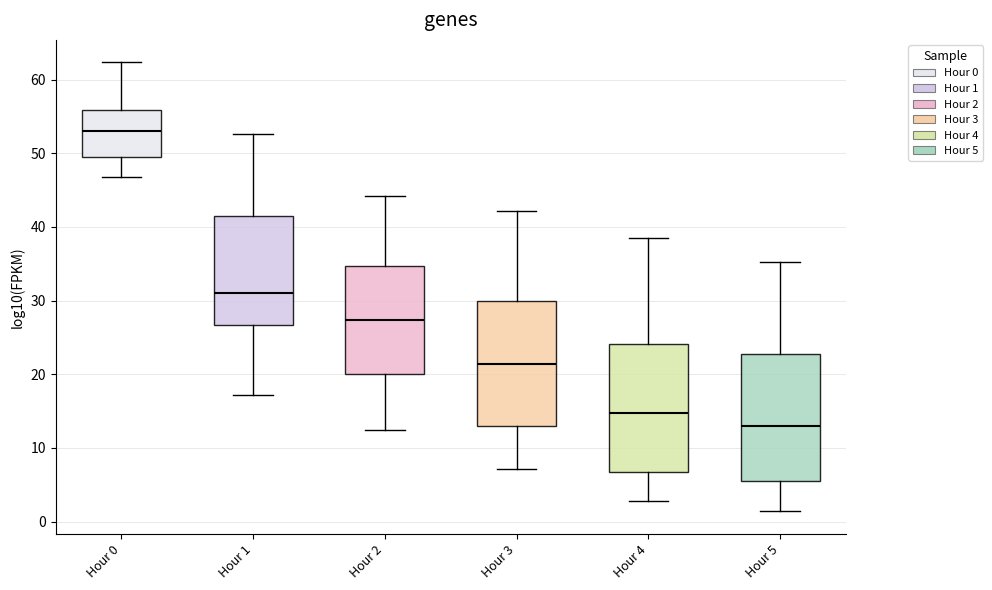

Which box has the lowest median line?

Hour 5